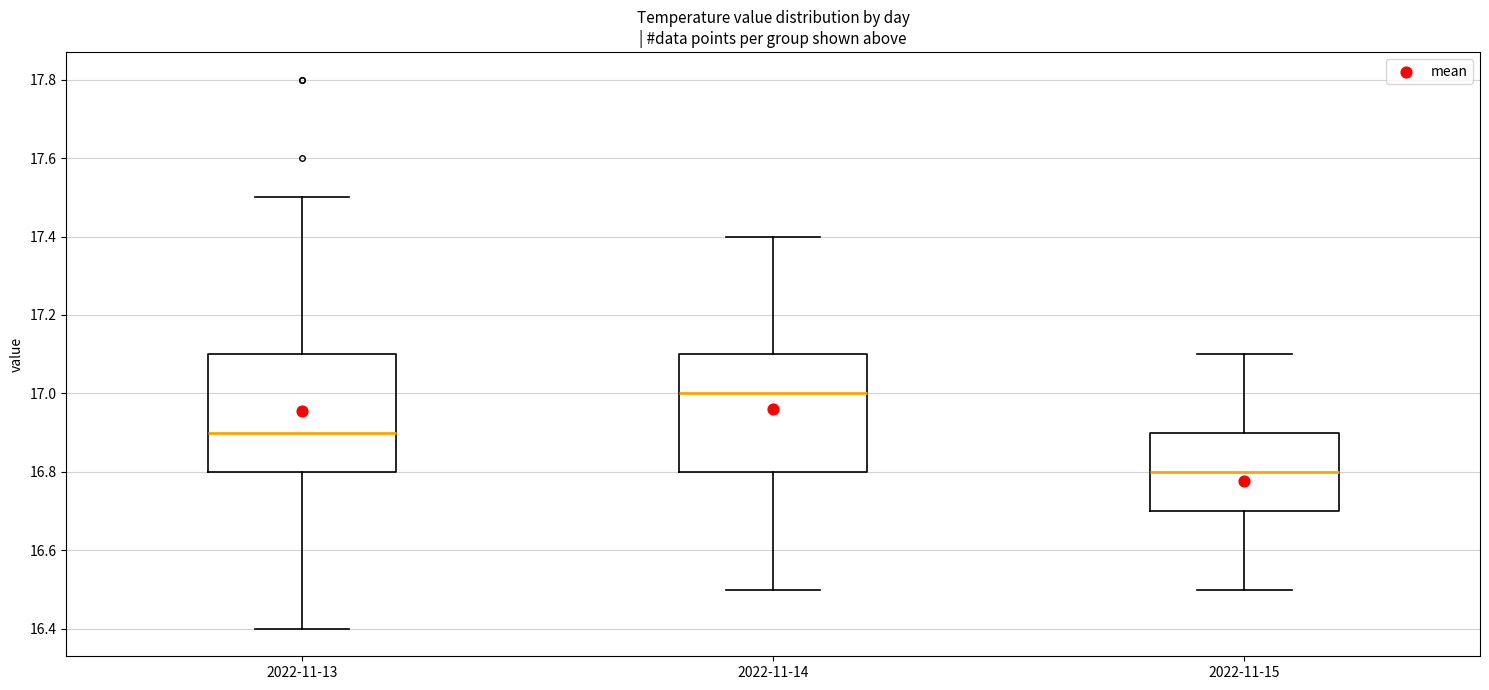

Reading left to right, transcribe this box plot: for each box, give where its median line is, the range the box spans, and where its two whiskers end, as read against the y-axis. The values are not printed on the chart, so give them approximately, as read against the axis.

2022-11-13: median 16.9, box 16.8 to 17.1, whiskers 16.4 to 17.5
2022-11-14: median 17.0, box 16.8 to 17.1, whiskers 16.5 to 17.4
2022-11-15: median 16.8, box 16.7 to 16.9, whiskers 16.5 to 17.1